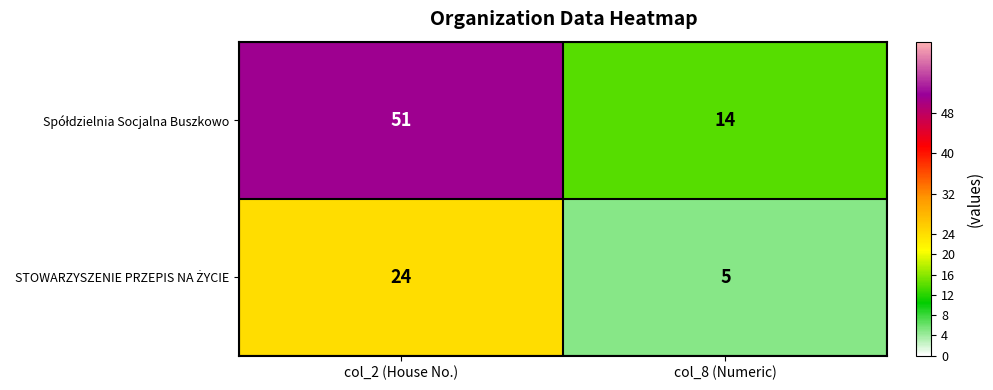

What is the total value across all series at col_2 (House No.)?

75